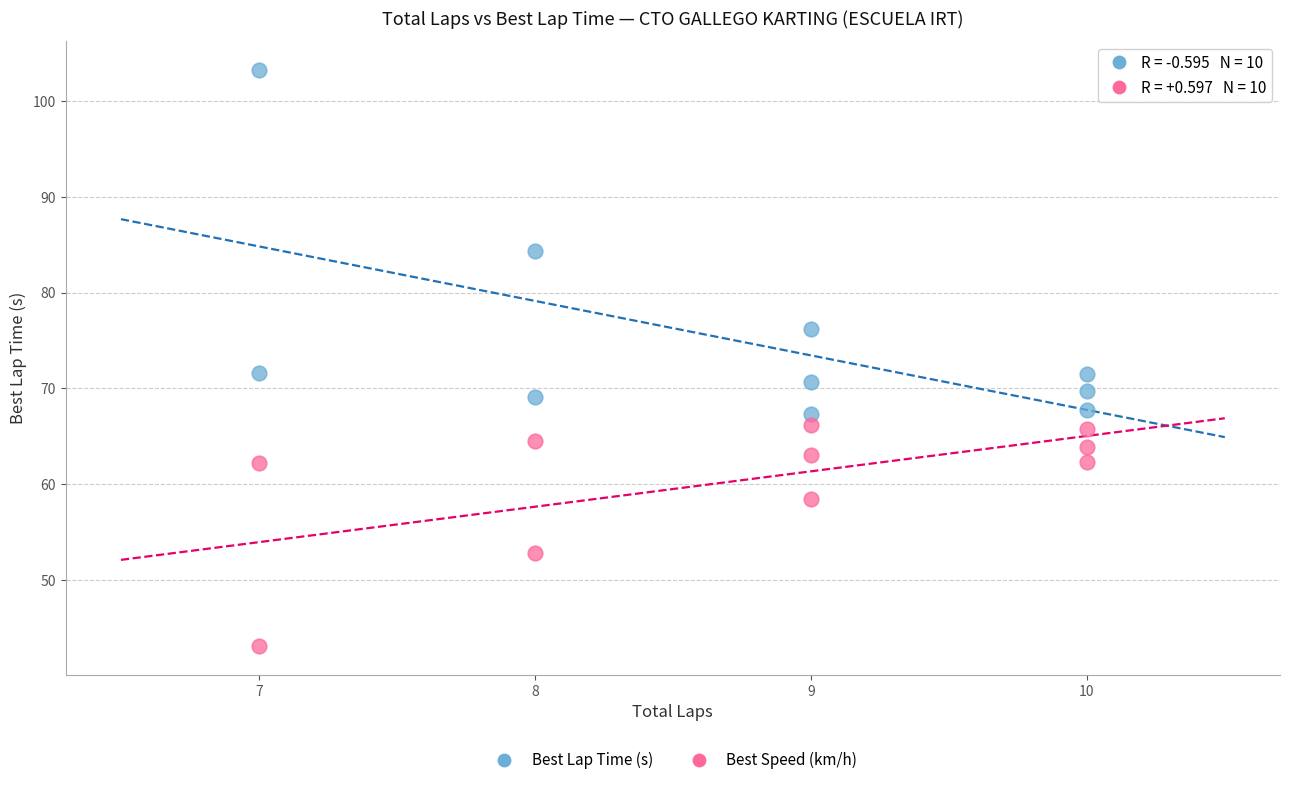

Which series has the largest Y range (max minus min)?

Best Lap Time (s)